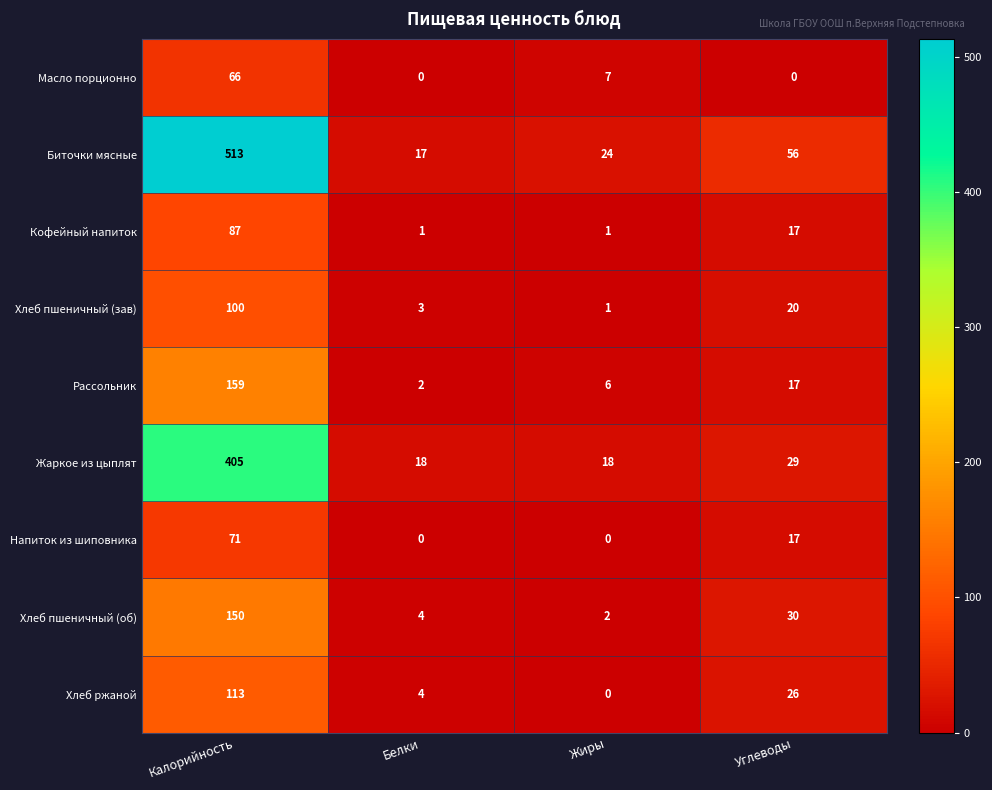

Which category has the highest value across all series?

Калорийность